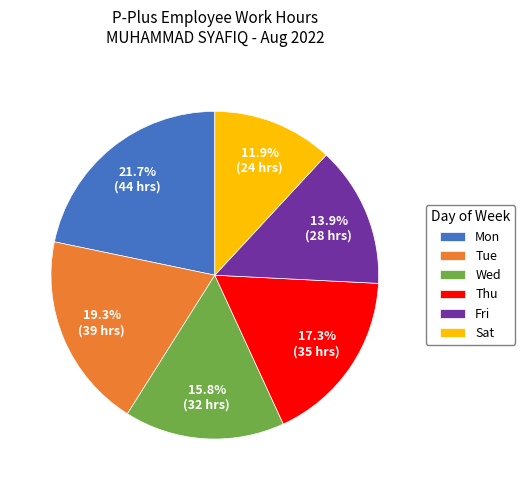

Rank the categories by value from highest to lowest.

Mon, Tue, Thu, Wed, Fri, Sat